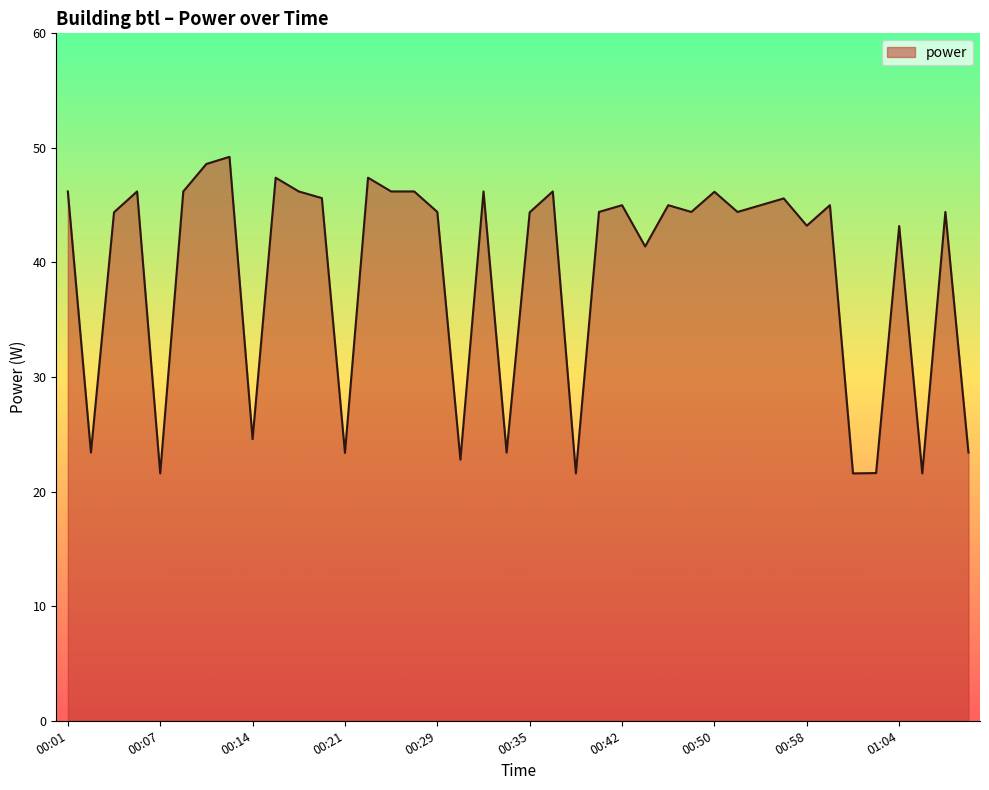

Count the number of data series in this chart.

1